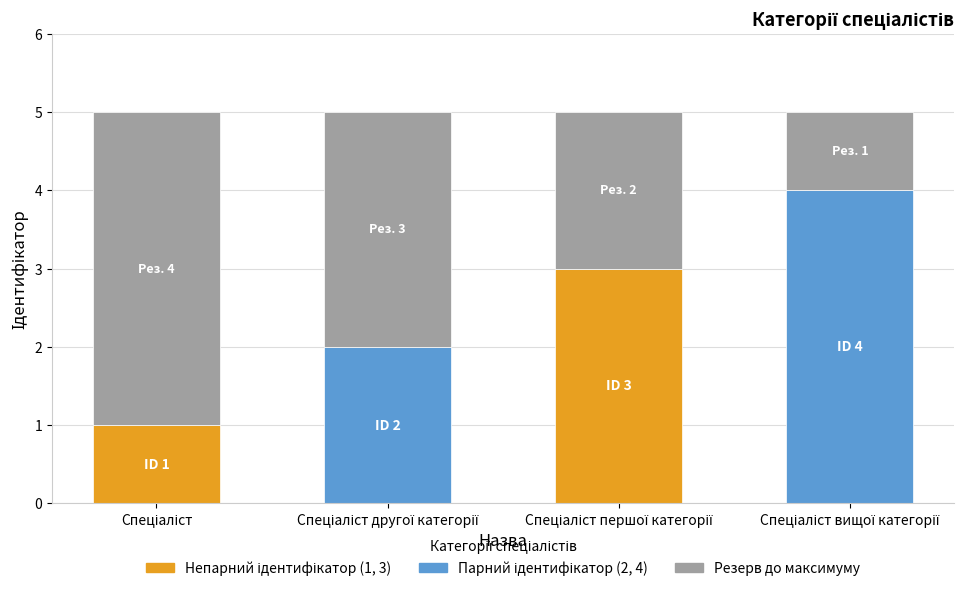

The chart shows a value of 6 at Спеціаліст вищої категорії. True or false?

False